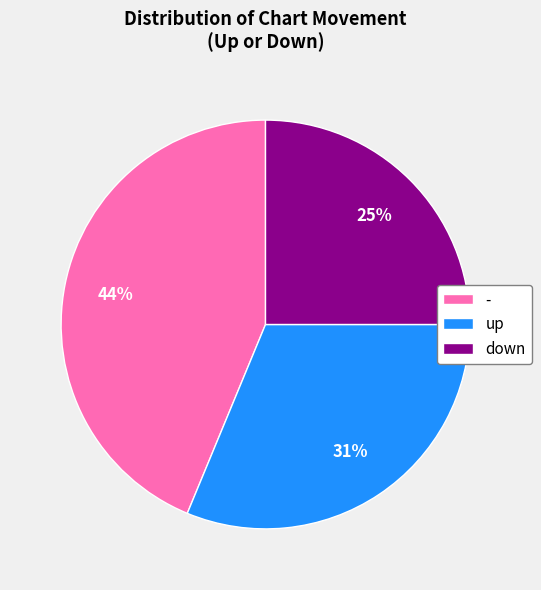

What is the ratio of the value at down to the value at -?

0.6